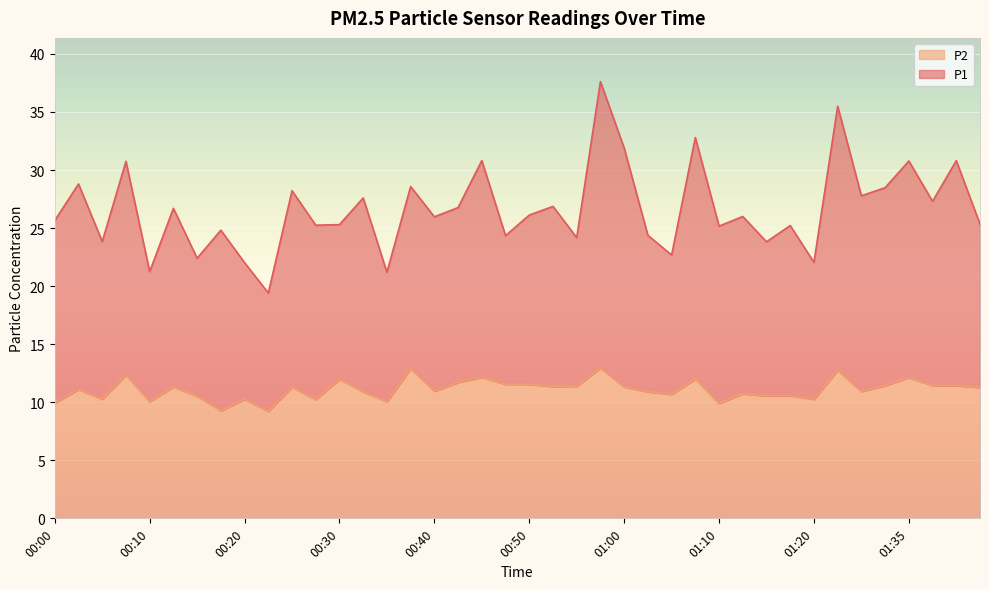

What is the maximum value for P1?

37.6